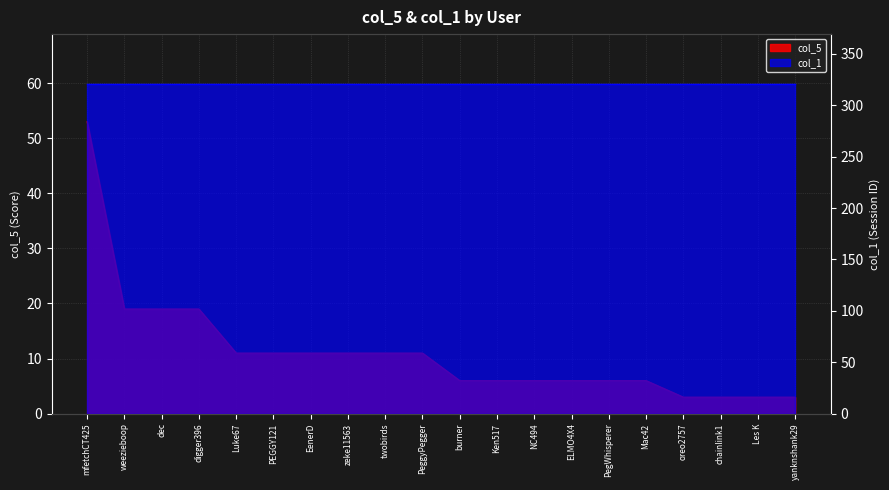

What position from the right is ELMO4X4?

7